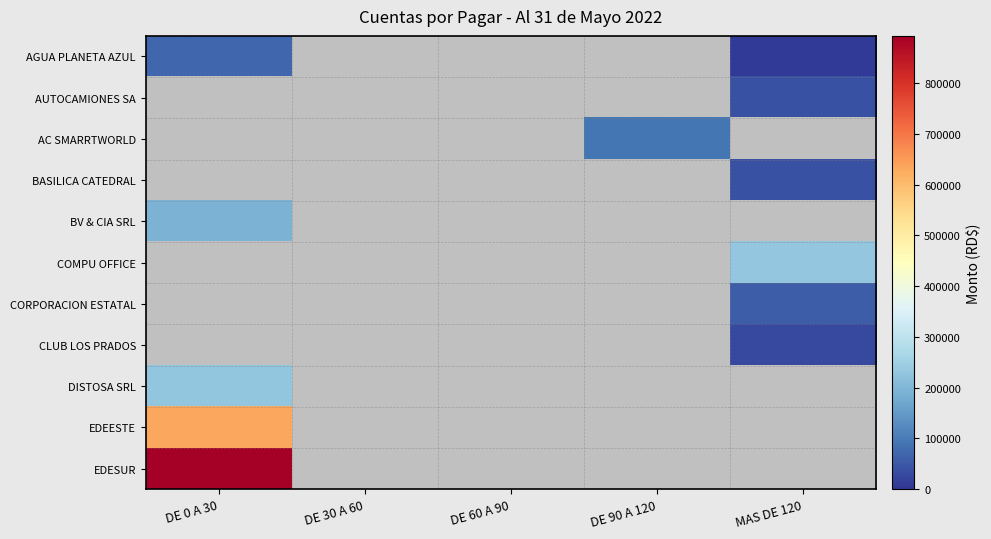

What is the highest value of the EDESUR series?

893293.1